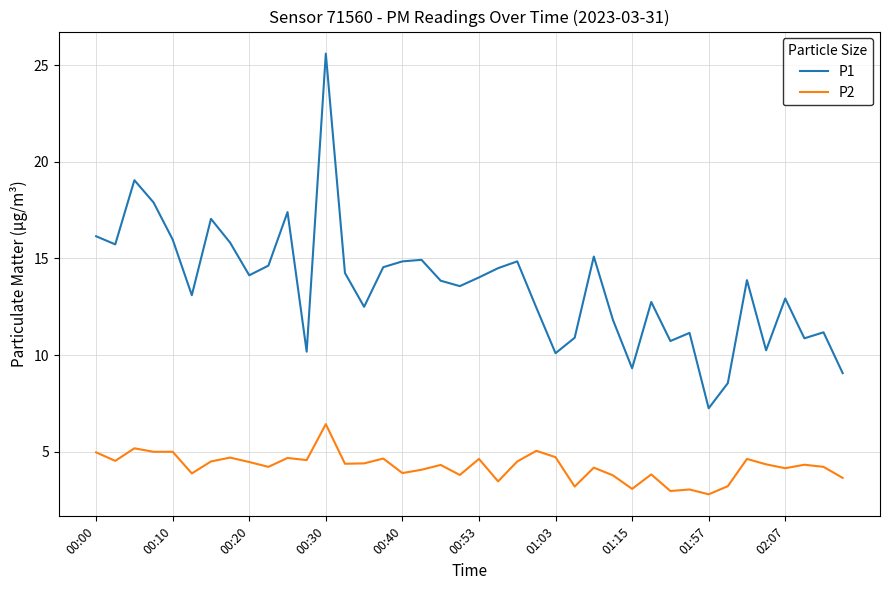

What is the minimum value shown in the chart?

2.8